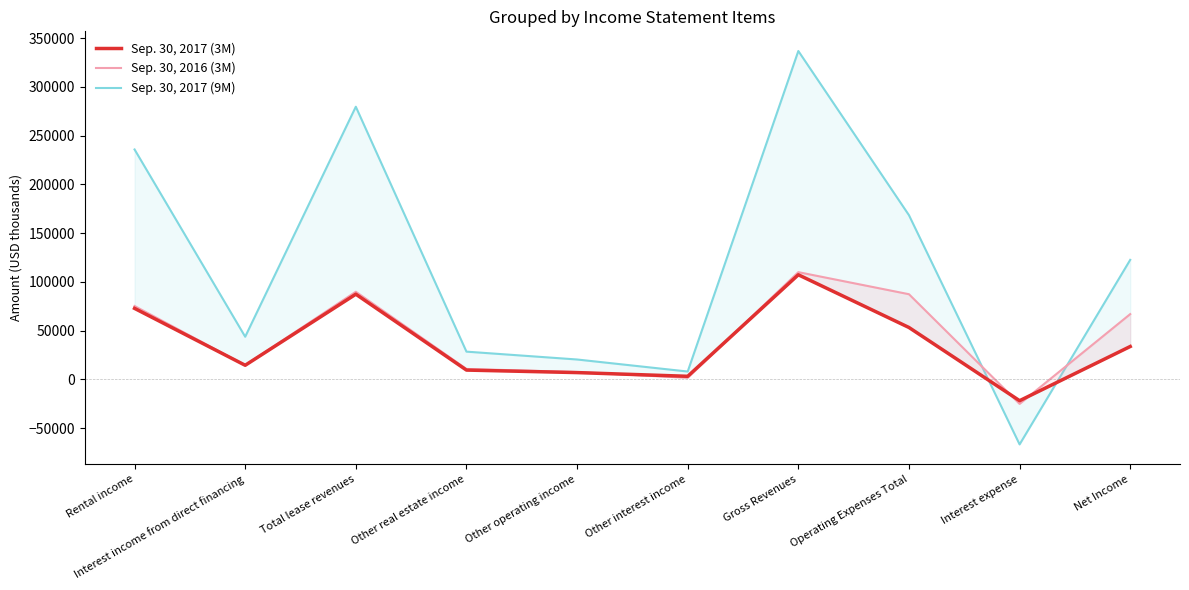

What value does the Sep. 30, 2016 (3M) series have at Rental income, to the nearest 50?

75350